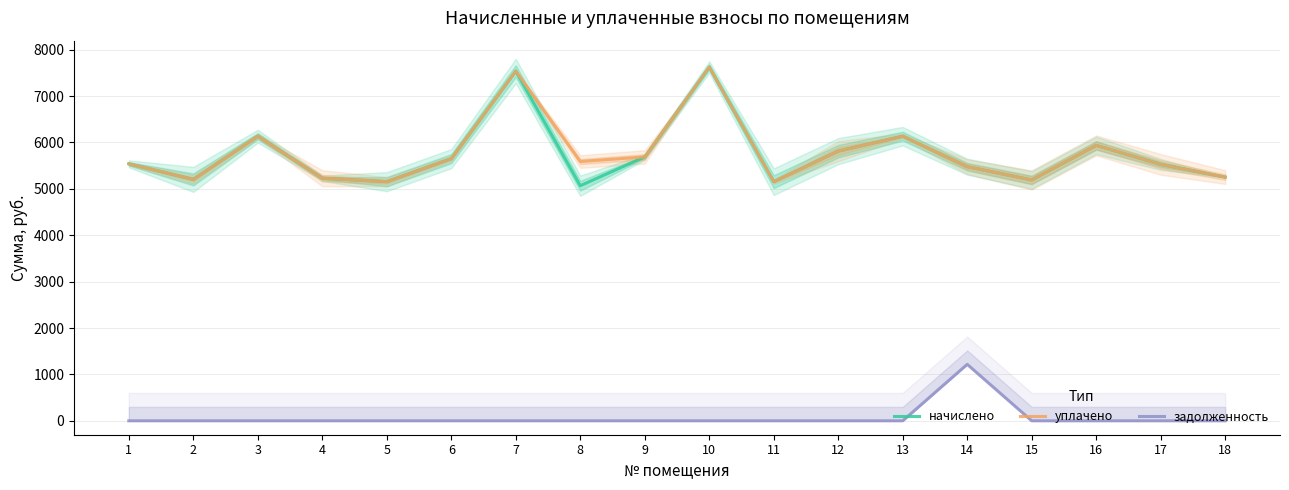

True or false: начислено has more than 1 points higher than both neighbors.

True